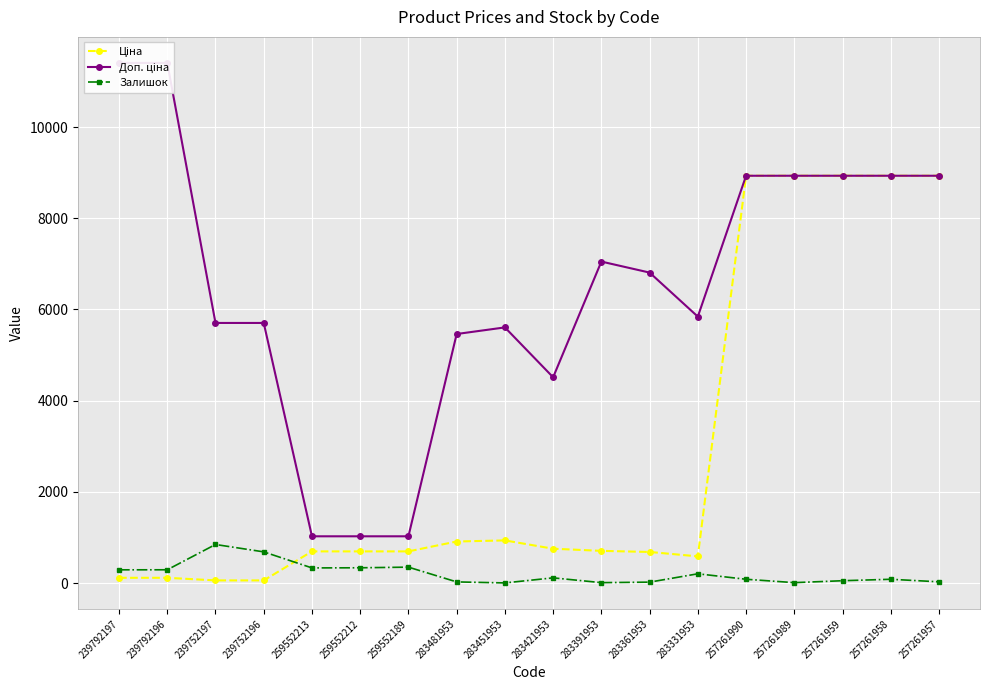

Between 283421953 and 283391953, which series saw the biggest shift?

Доп. ціна